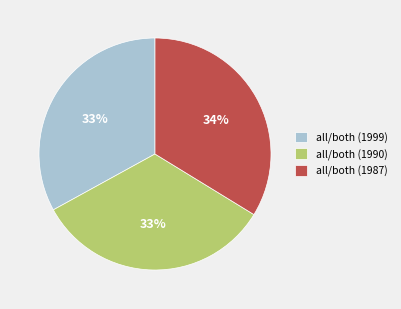

Combined, do all/both (1990) and all/both (1987) account for over 50%?

Yes